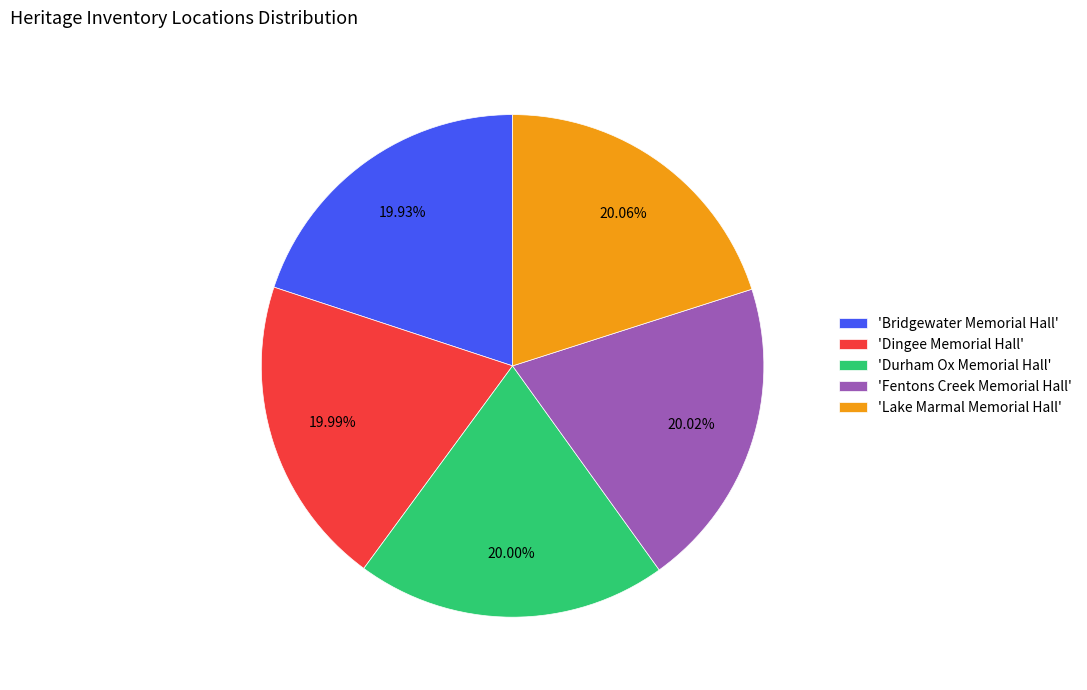

Do 'Dingee Memorial Hall' and 'Durham Ox Memorial Hall' together represent more than half of the pie?

No